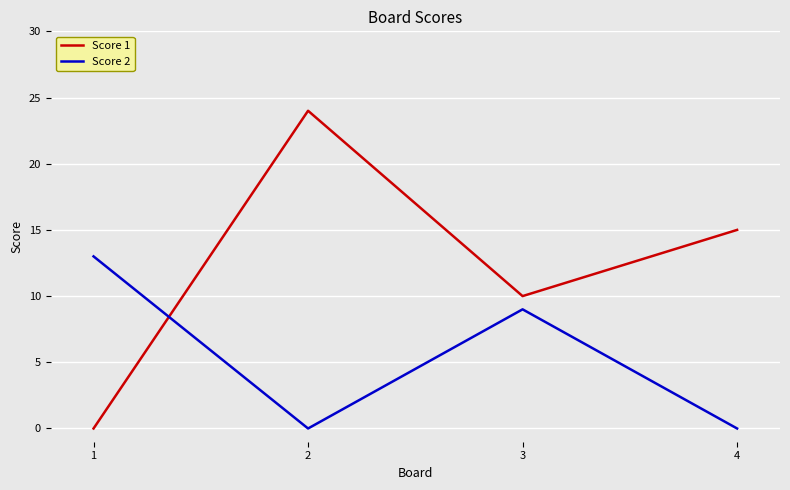

Reading right to left, what are all the values shown in this chart?

Score 1: 15	10	24	0
Score 2: 0	9	0	13